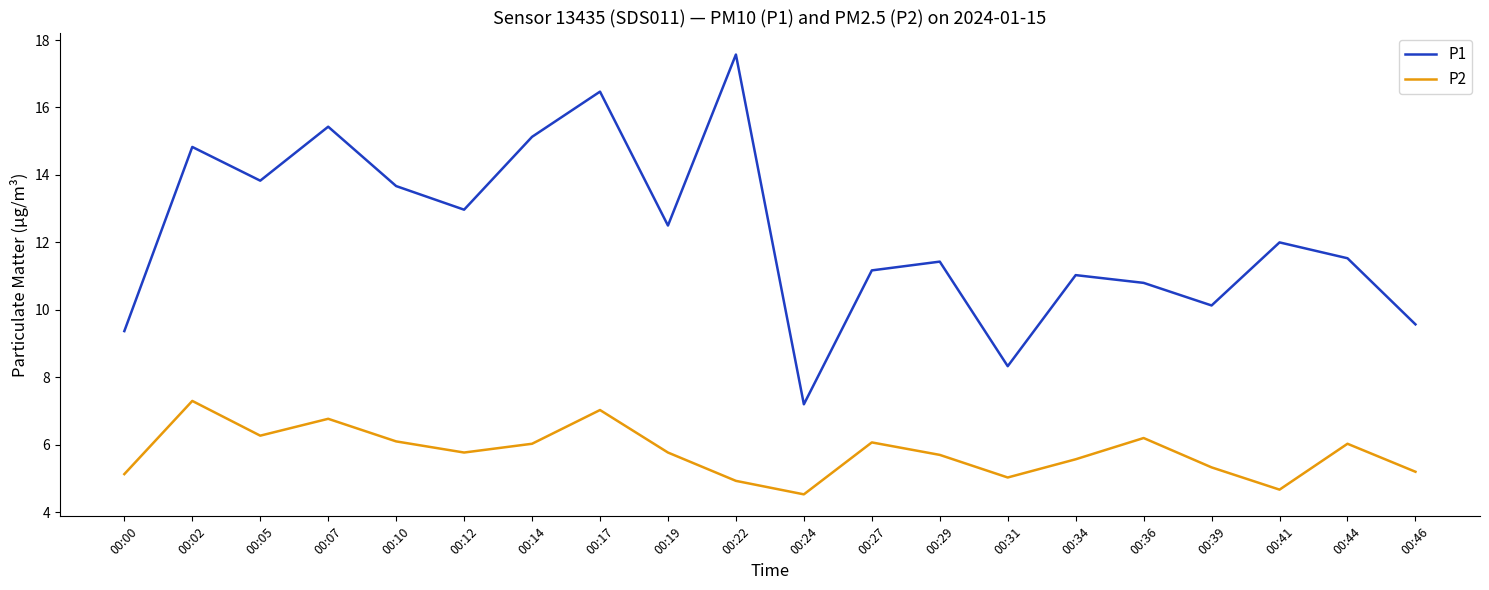

Which series changed the most between 00:14 and 00:22?

P1